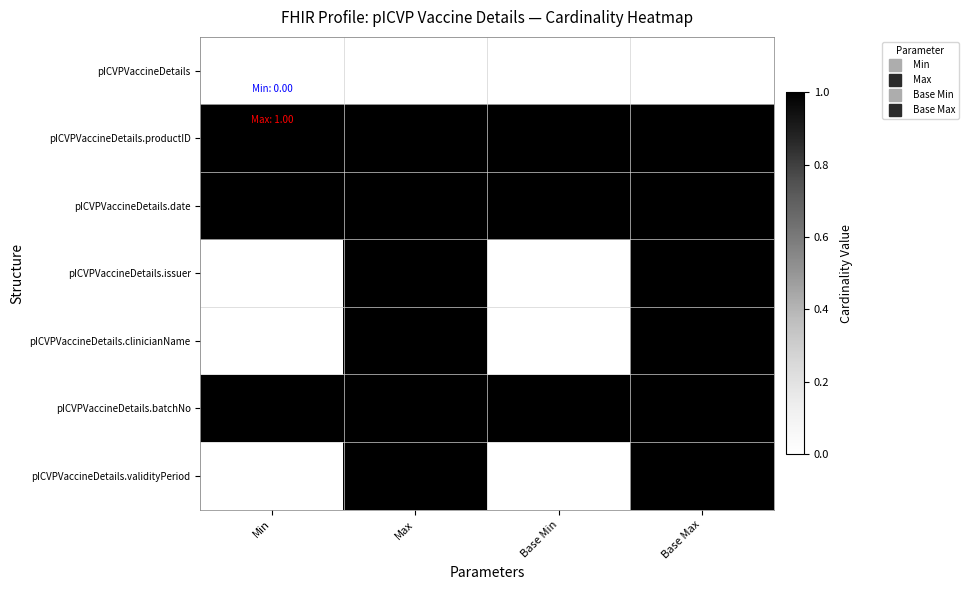

Reading left to right, what are all the values shown in this chart?

pICVPVaccineDetails: Min=0	Max=0	Base Min=0	Base Max=0
pICVPVaccineDetails.productID: Min=1	Max=1	Base Min=1	Base Max=1
pICVPVaccineDetails.date: Min=1	Max=1	Base Min=1	Base Max=1
pICVPVaccineDetails.issuer: Min=0	Max=1	Base Min=0	Base Max=1
pICVPVaccineDetails.clinicianName: Min=0	Max=1	Base Min=0	Base Max=1
pICVPVaccineDetails.batchNo: Min=1	Max=1	Base Min=1	Base Max=1
pICVPVaccineDetails.validityPeriod: Min=0	Max=1	Base Min=0	Base Max=1